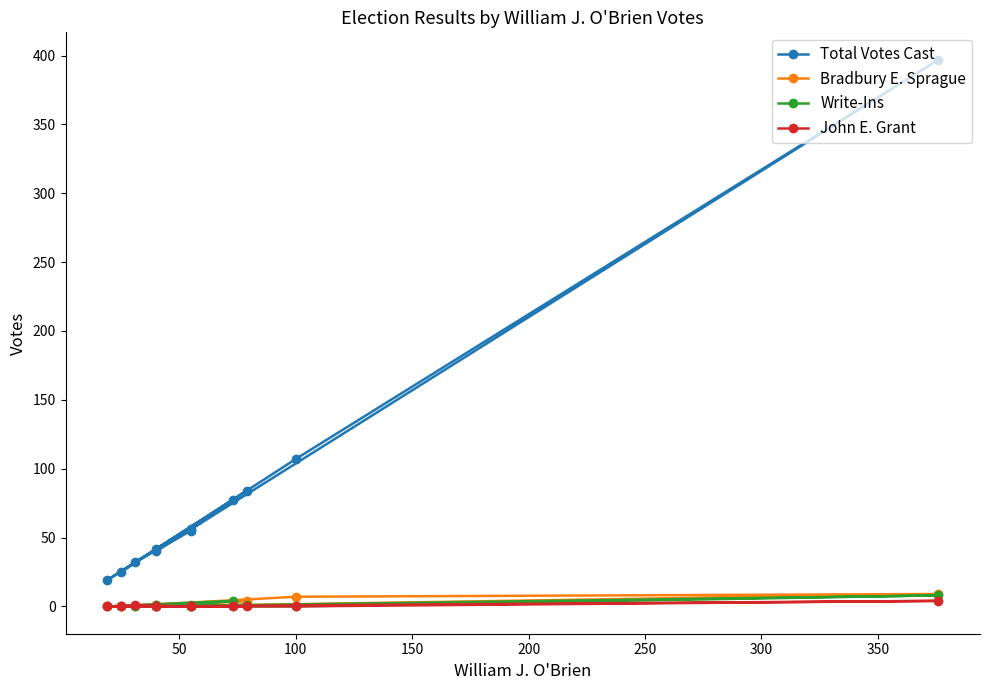

What is the sum of all Bradbury E. Sprague values?

21